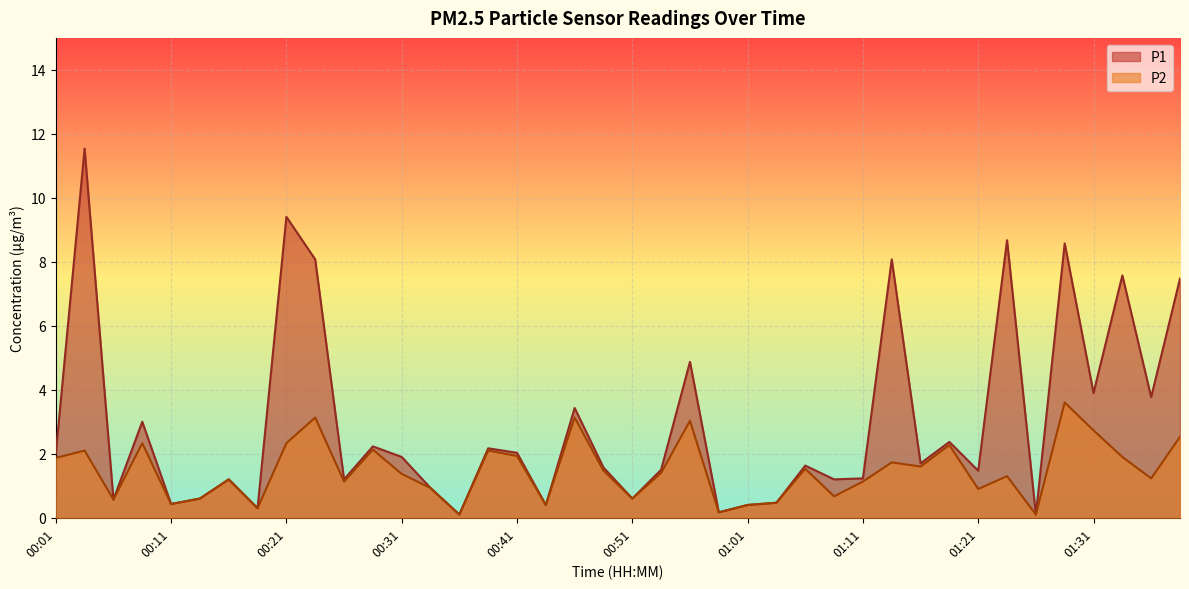

What is the difference between the second highest and second lowest values in the P1 series?

9.3